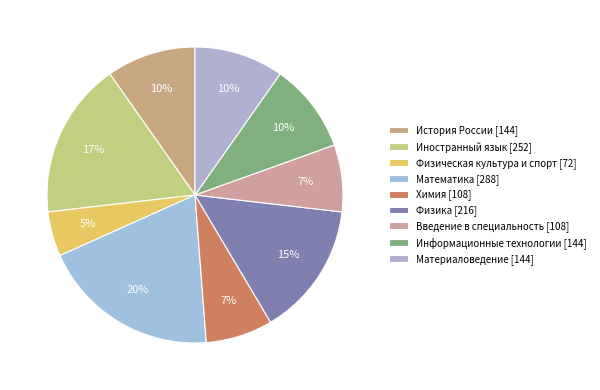

To the nearest percent, what is the difference between the largest and smallest slice percentages?

15%